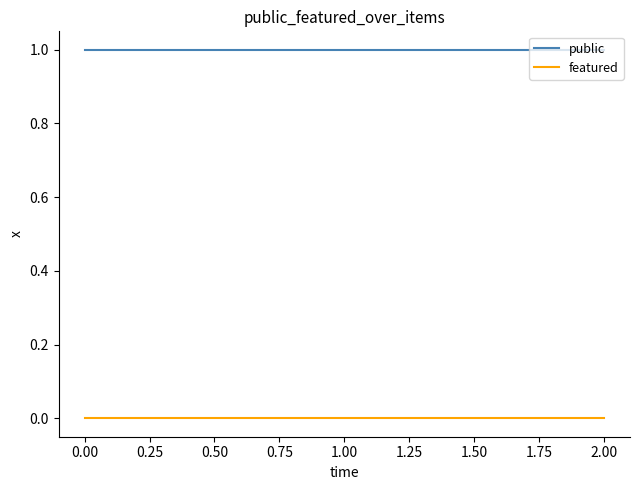

The value of public at 0.00 is 1. True or false?

True